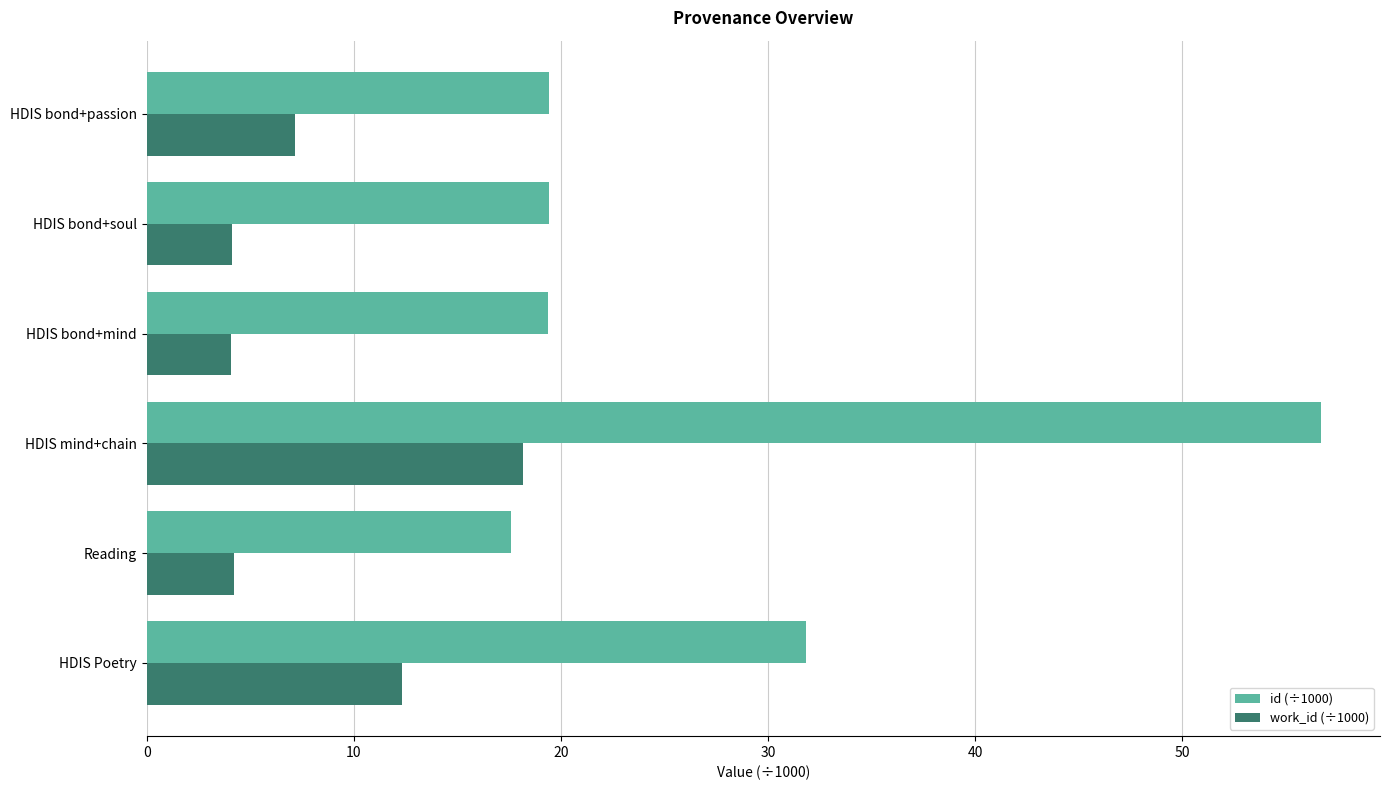

At Reading, list the series in order from largest to smallest.

id (÷1000), work_id (÷1000)